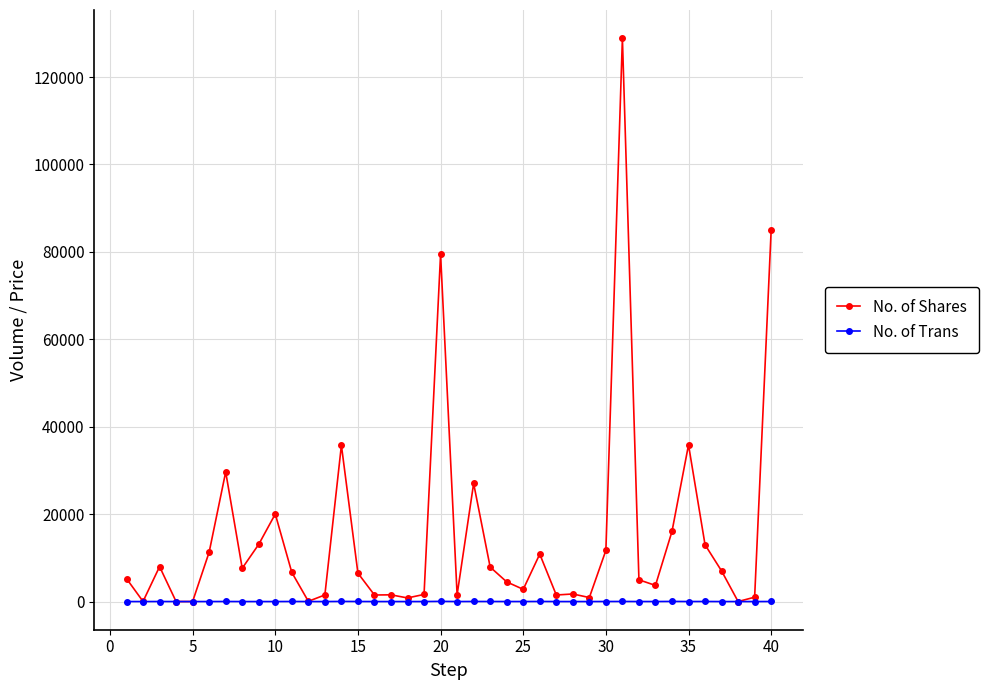

True or false: No. of Trans has more than 0 points higher than both neighbors.

True